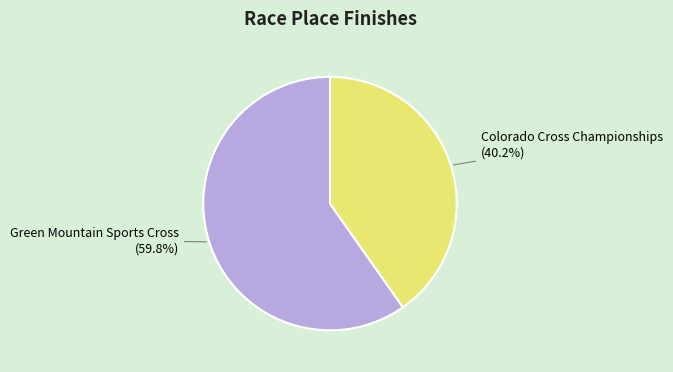

Is there a majority slice in this chart?

Yes